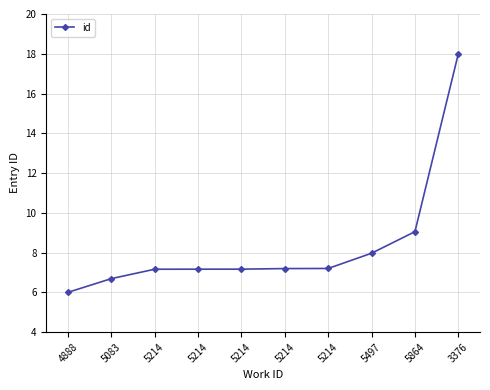

What is the average value?

8.4